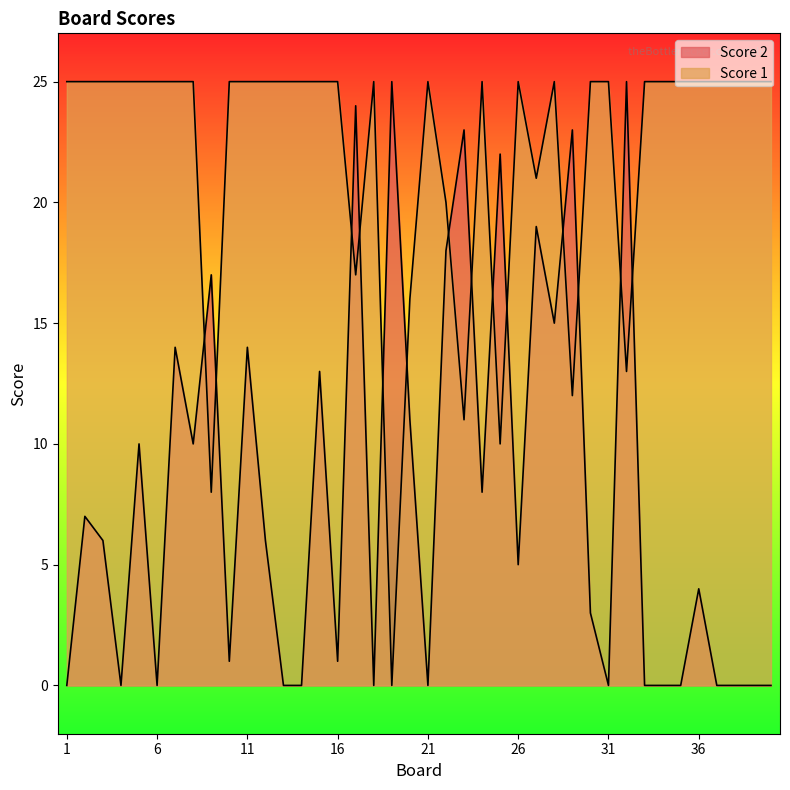

Reading left to right, extract all data points from this chart.

Score 2: 0	7	6	0	10	0	14	10	17	1	14	6	0	0	13	1	24	0	25	11	0	18	23	8	22	5	19	15	23	3	0	25	0	0	0	4	0	0	0	0
Score 1: 25	25	25	25	25	25	25	25	8	25	25	25	25	25	25	25	17	25	0	16	25	20	11	25	10	25	21	25	12	25	25	13	25	25	25	25	25	25	25	25